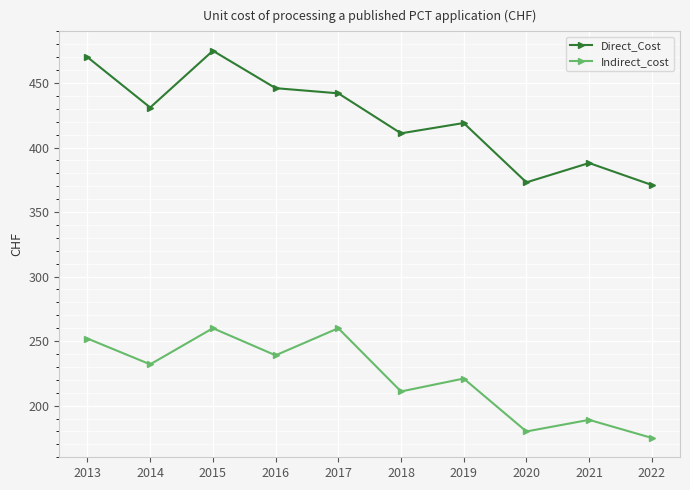

At 2019, list the series in order from largest to smallest.

Direct_Cost, Indirect_cost